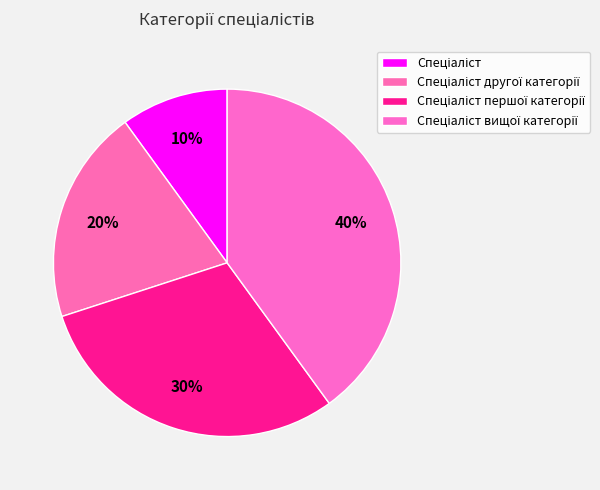

Count the number of slices in the pie.

4